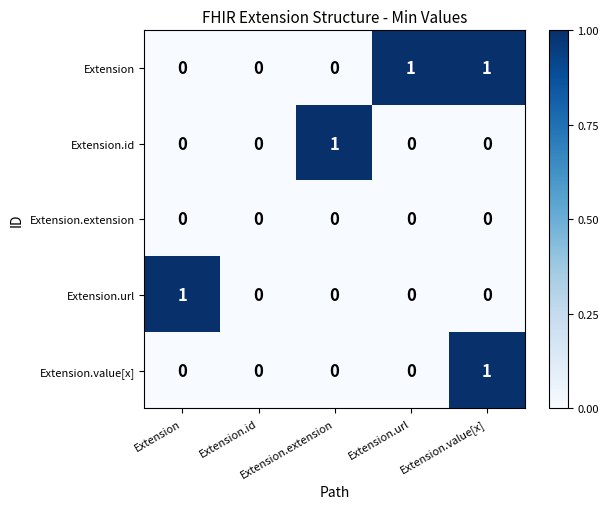

Count the number of categories in the chart.

5